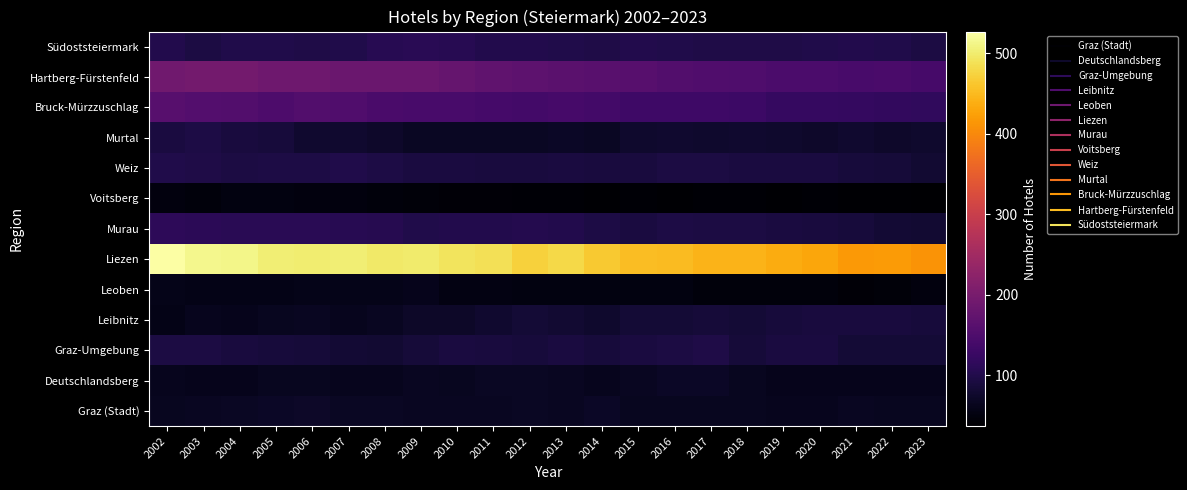

Count the number of data series in this chart.

13